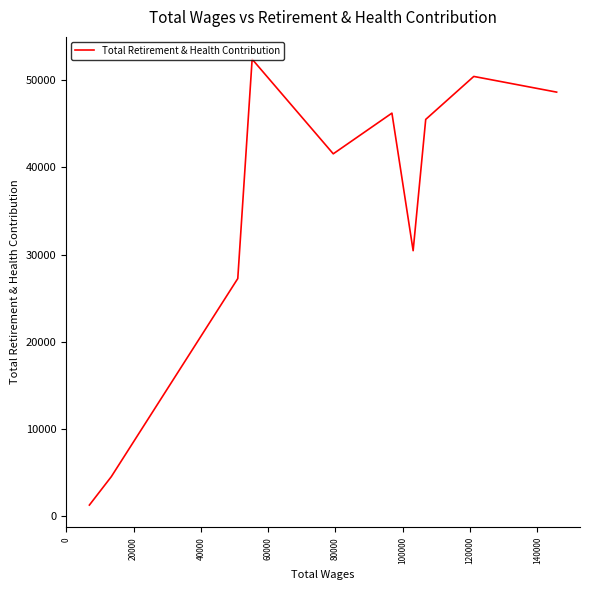

How many categories are shown in the chart?

10